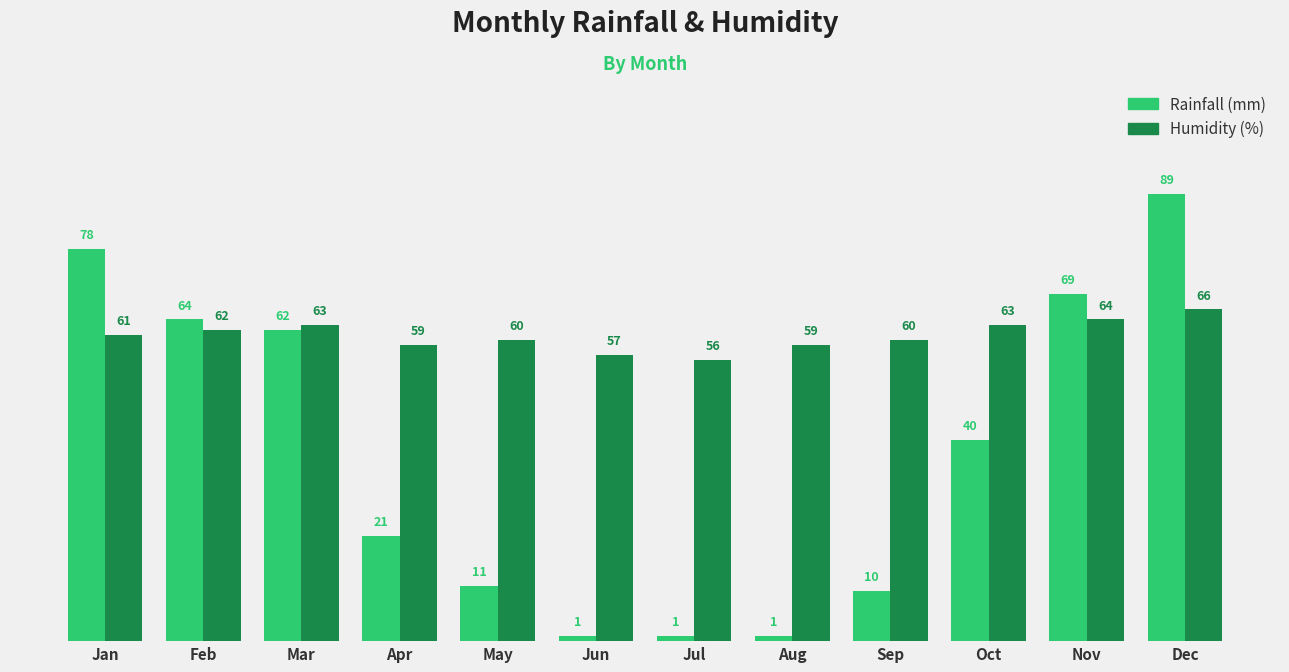

Reading right to left, extract all data points from this chart.

Rainfall (mm): Dec=89	Nov=69	Oct=40	Sep=10	Aug=1	Jul=1	Jun=1	May=11	Apr=21	Mar=62	Feb=64	Jan=78
Humidity (%): Dec=66	Nov=64	Oct=63	Sep=60	Aug=59	Jul=56	Jun=57	May=60	Apr=59	Mar=63	Feb=62	Jan=61